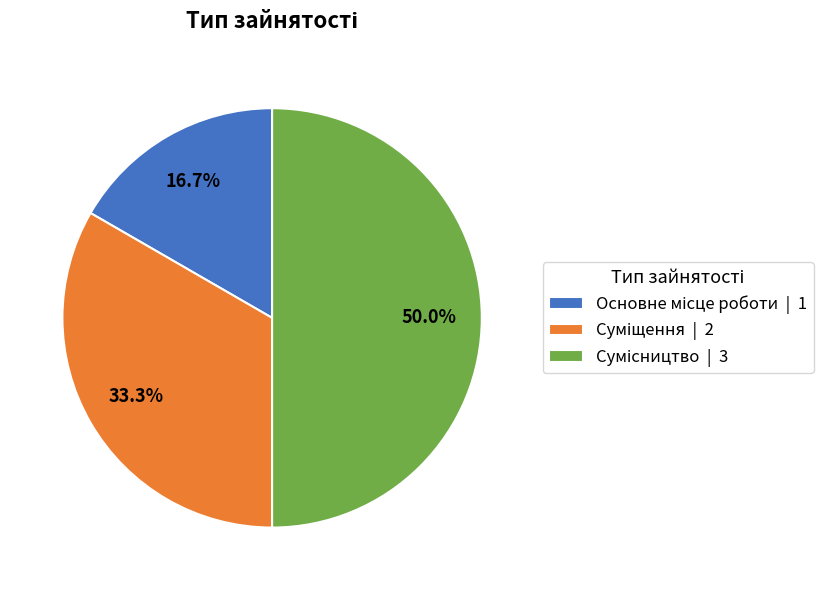

Is there any slice that represents more than half of the pie?

No